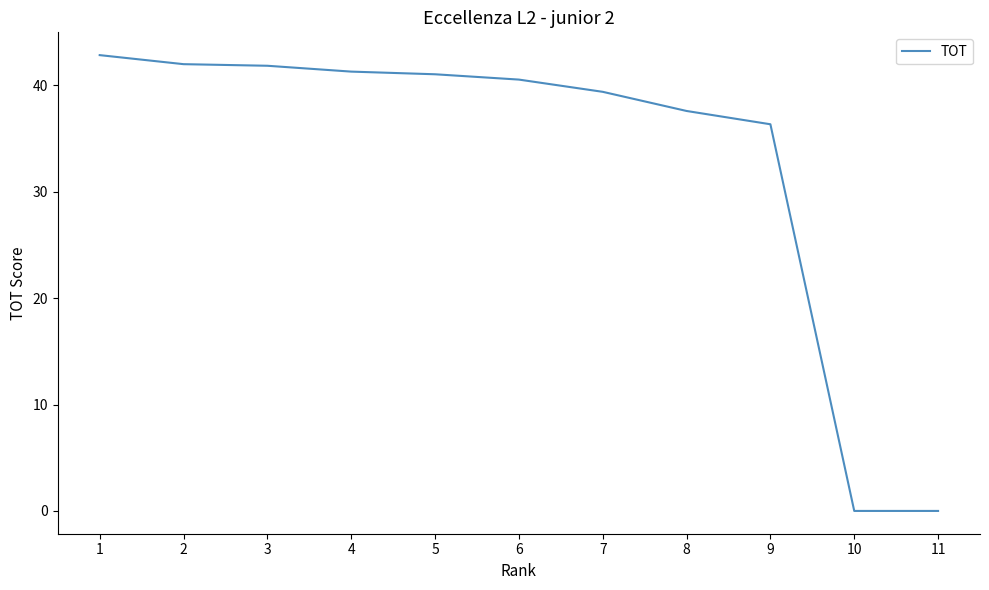

The chart shows a value of 24.7 at 10. True or false?

False